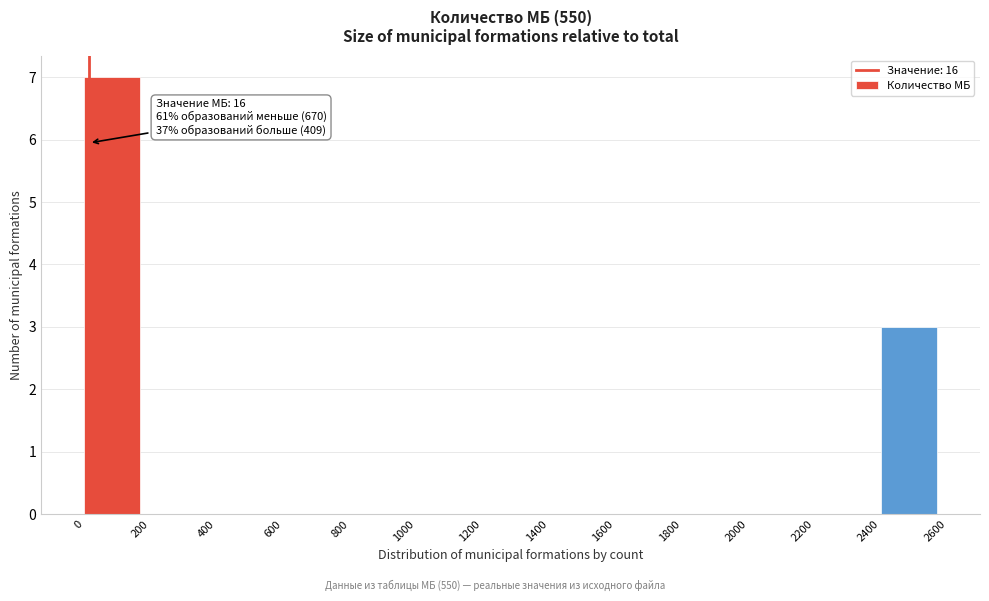

Over which range of the x-axis is the bar tallest?

0 to 200